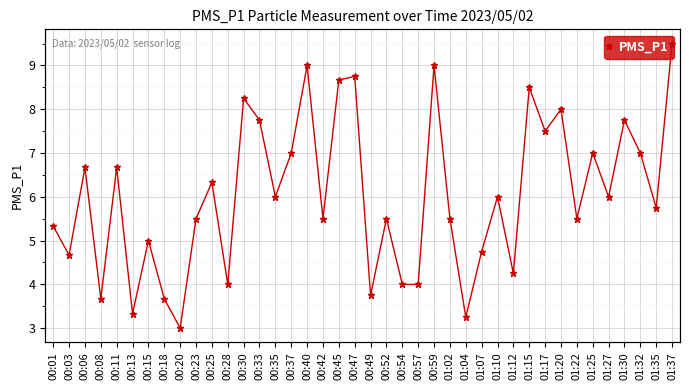

What is the difference between the maximum and minimum values?

6.5